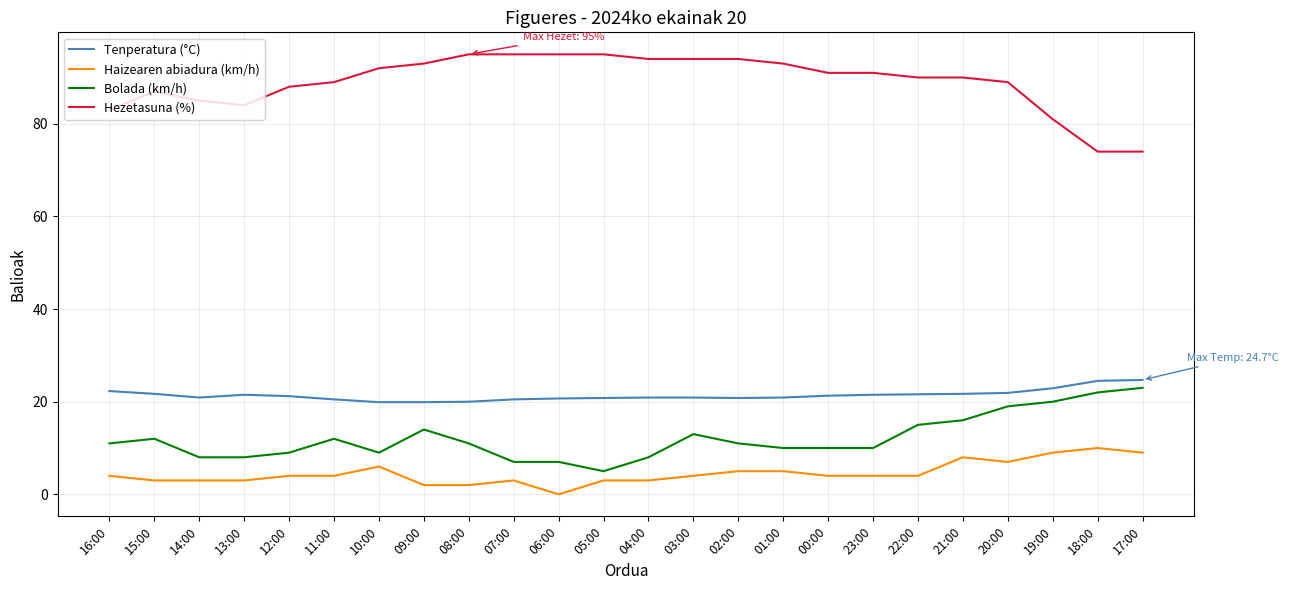

Count the number of categories in the chart.

24